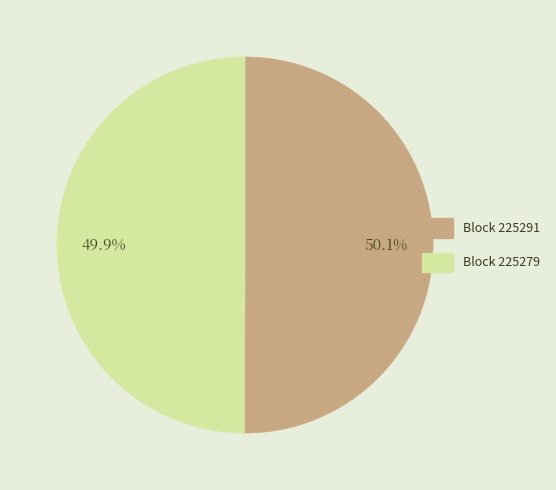

Does any single category account for the majority?

Yes